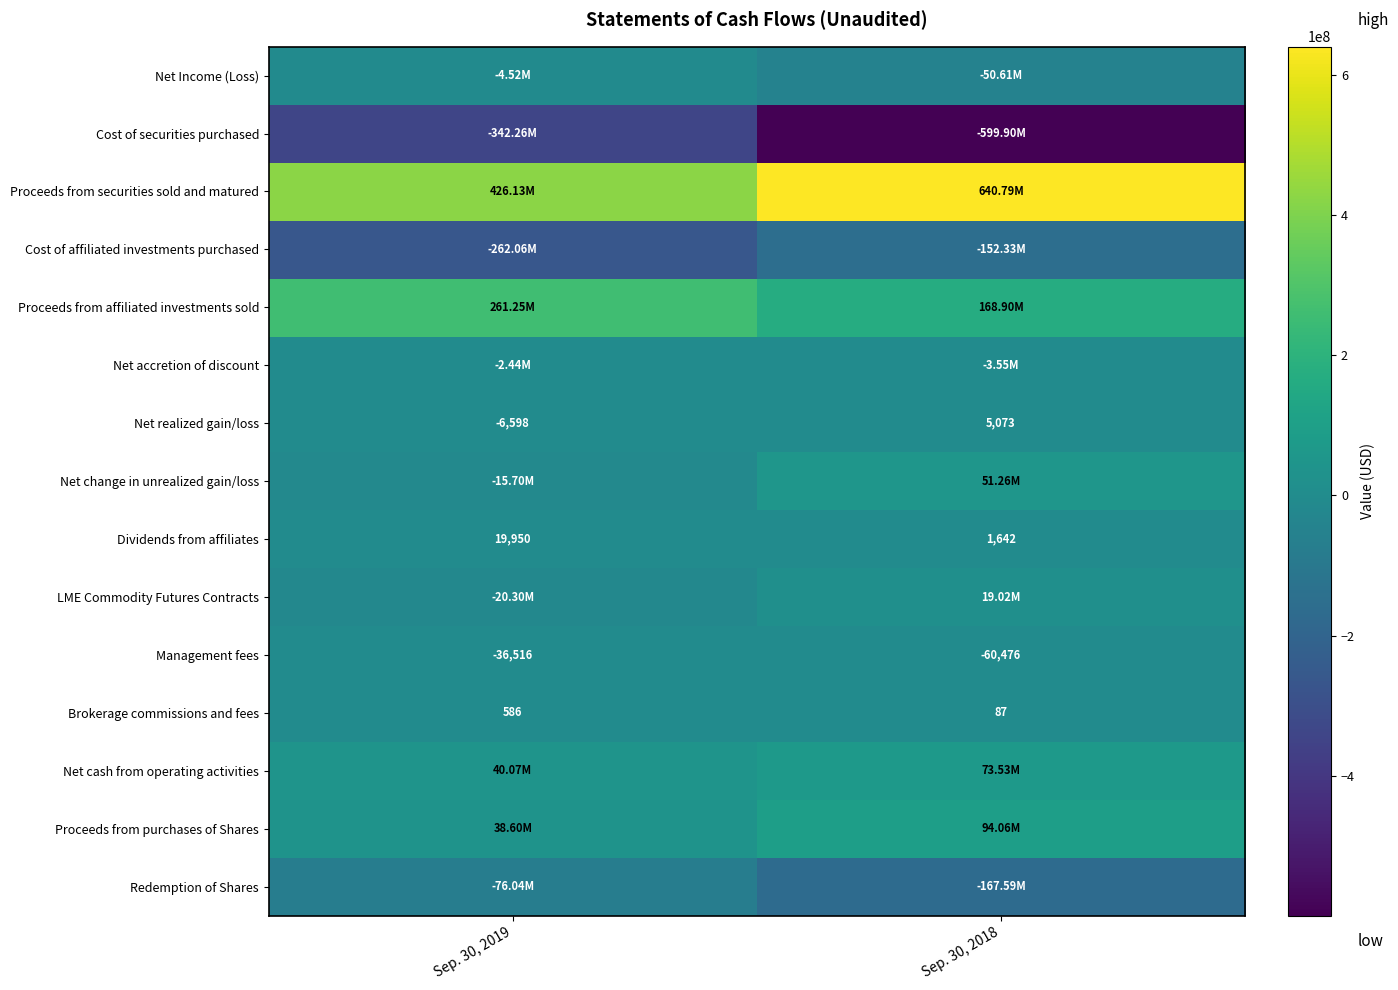

What is the difference between the Net realized gain/loss values at Sep. 30, 2018 and Sep. 30, 2019?

11671